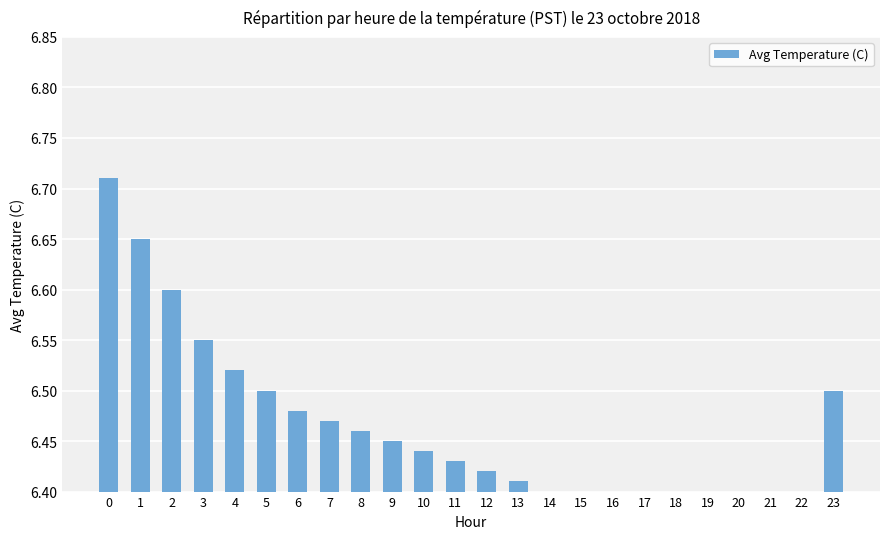

At which label is the value closest to 6?

22